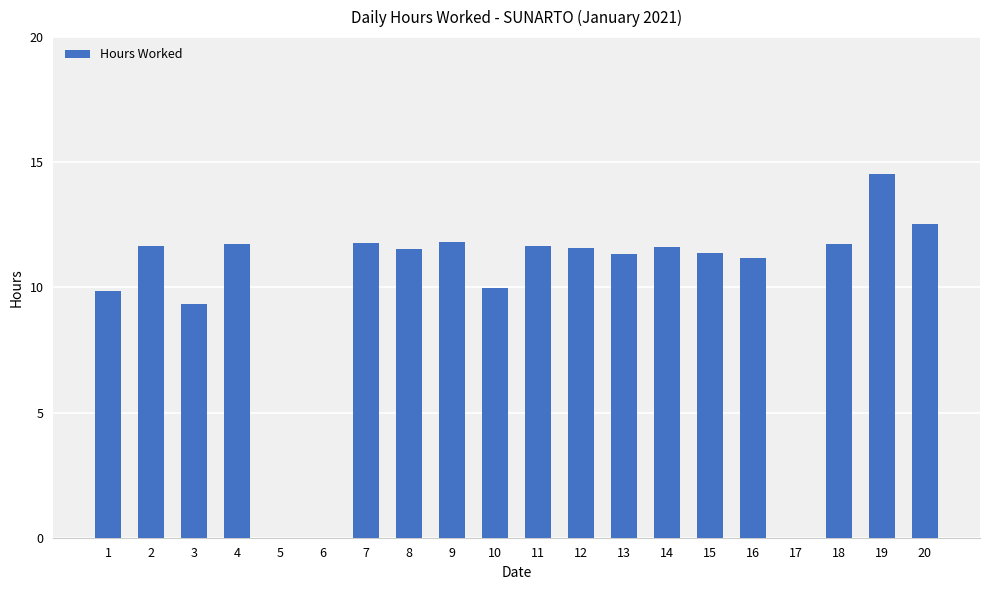

At which category does the chart reach its peak across all series?

19